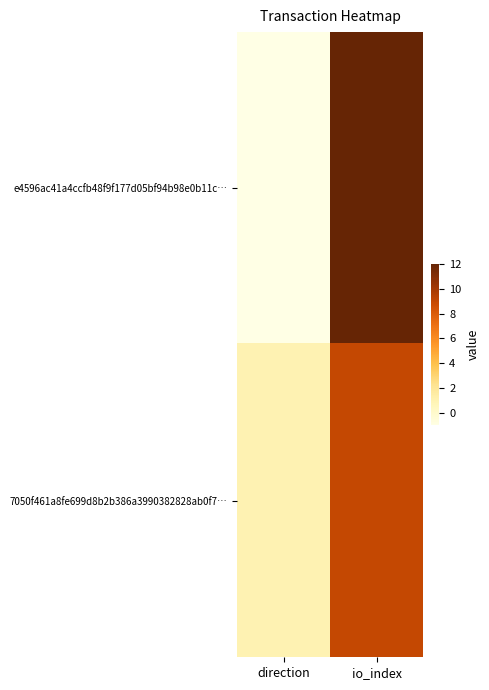

List the series in order of their overall mean, lowest first.

7050f461a8fe699d8b2b386a3990382828ab0f7…, e4596ac41a4ccfb48f9f177d05bf94b98e0b11c…